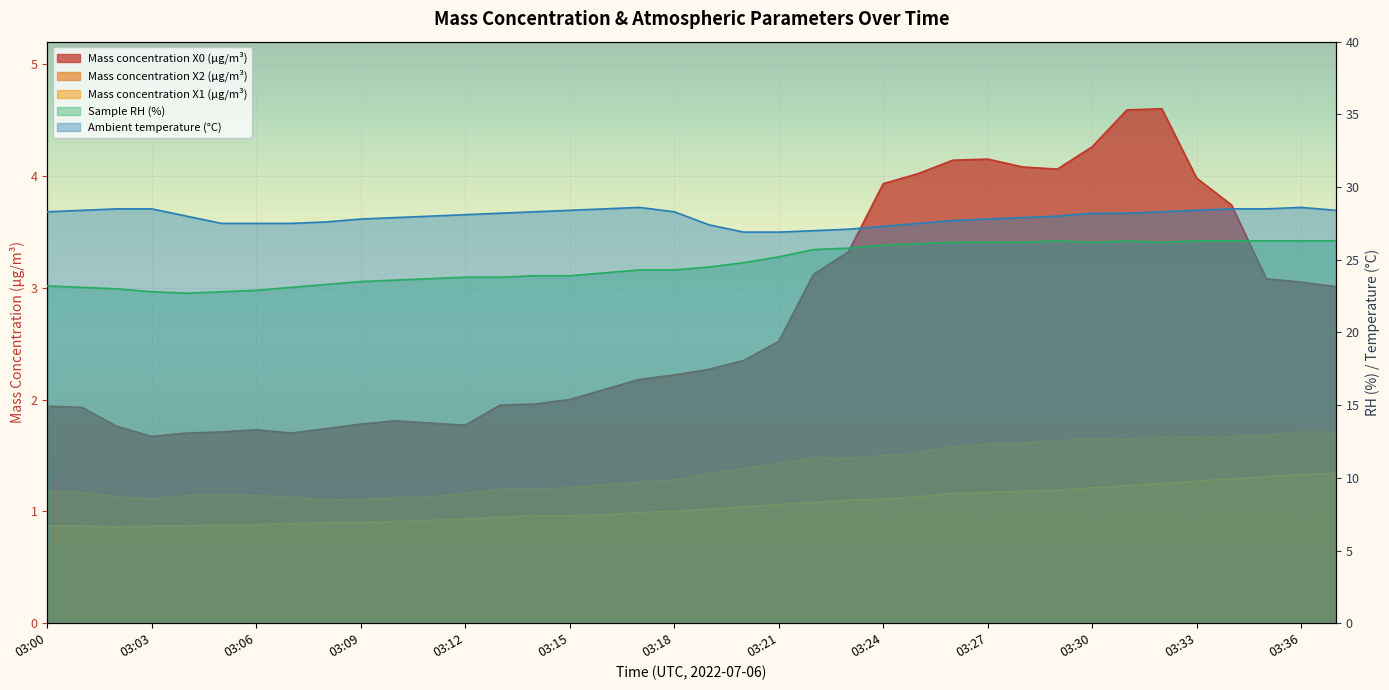

The Mass concentration X0 (μg/m³) series shows 0.5 at 03:01. True or false?

False